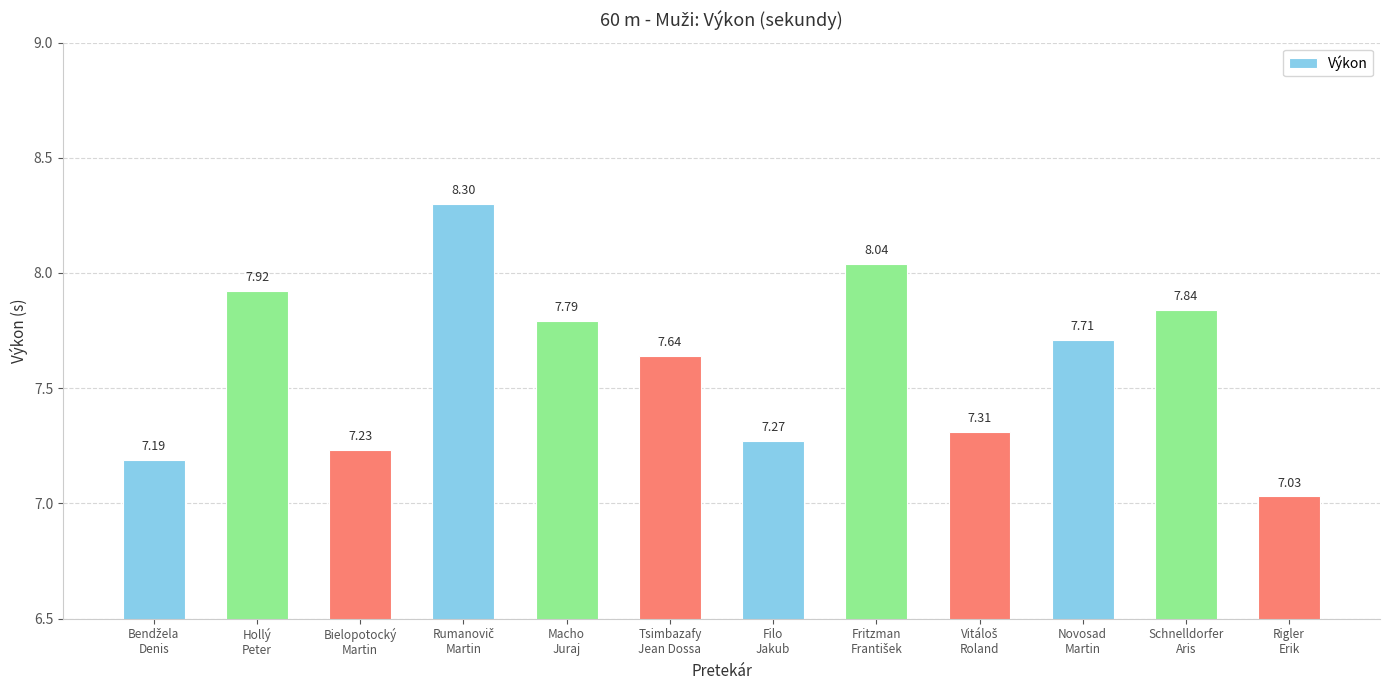

Where is the data nearest to the value 7?

Rigler
Erik